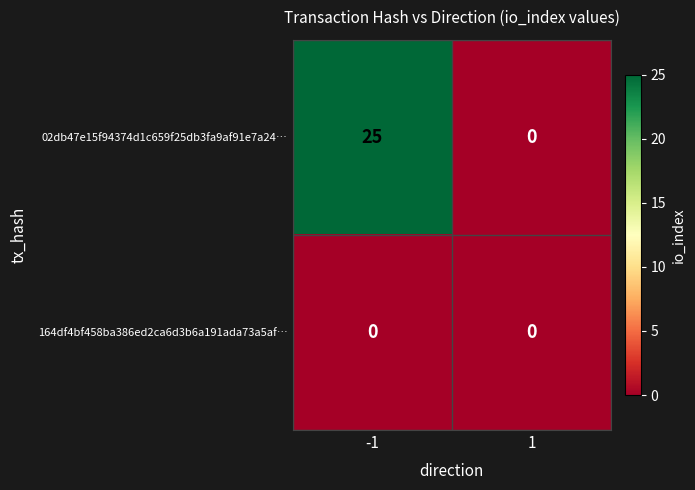

True or false: 02db47e15f94374d1c659f25db3fa9af91e7a24… has a value of 15 at -1.

False